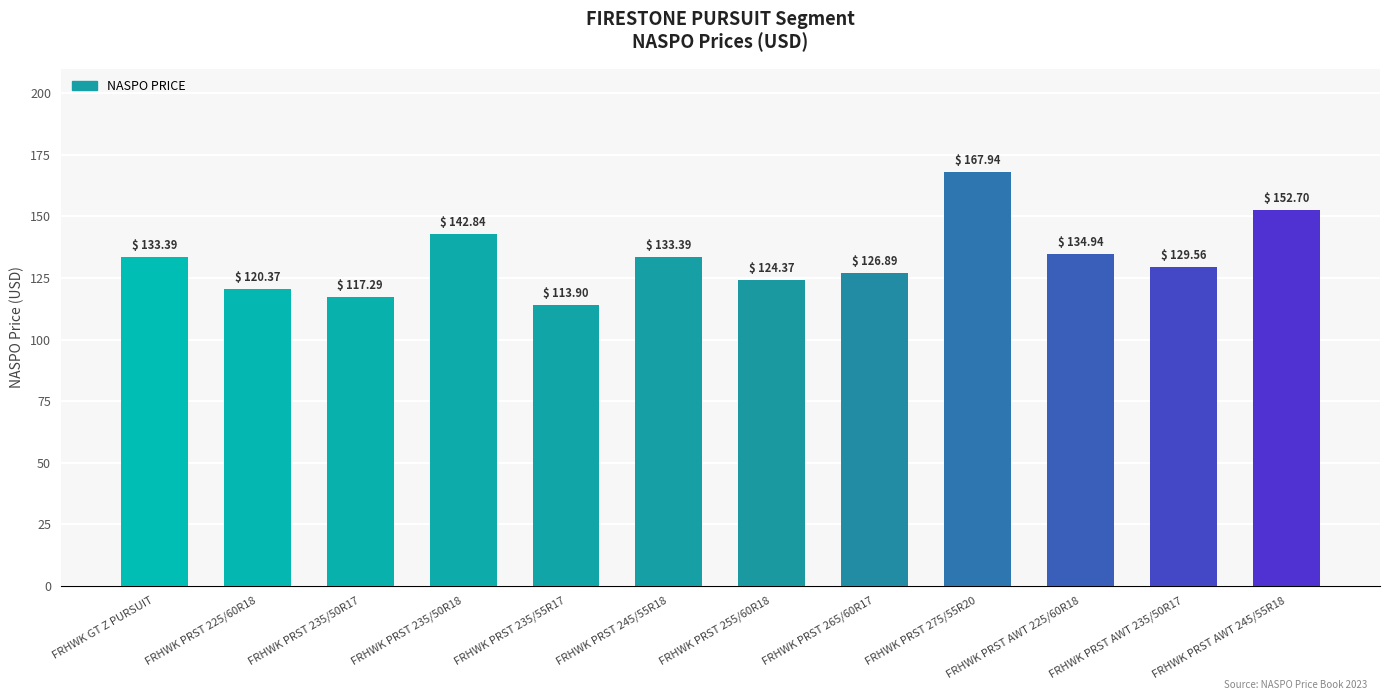

Where does the data first go above 133?

FRHWK GT Z PURSUIT